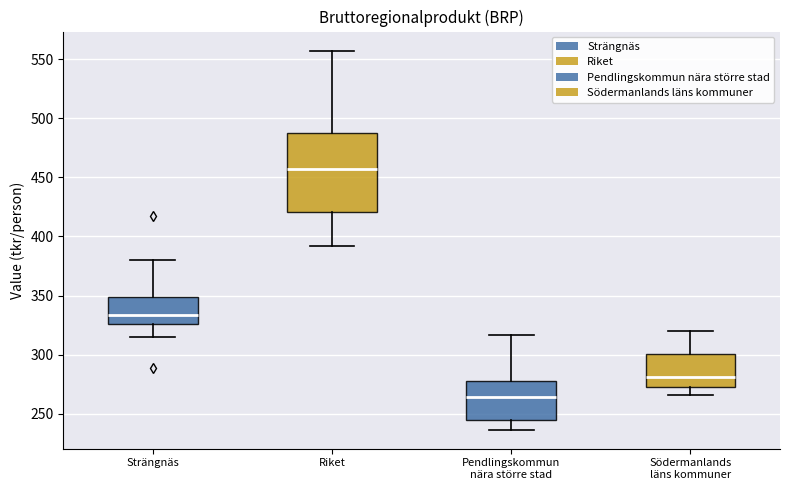

Reading left to right, read every box against the y-axis: the position of its median line, the range the box covers, and the ends of its whiskers. The values are not printed on the chart, so give them approximately, as read against the axis.

Strängnäs: median 335, box 325 to 350, whiskers 315 to 380
Riket: median 455, box 420 to 485, whiskers 390 to 555
Pendlingskommun nära större stad: median 265, box 245 to 275, whiskers 235 to 315
Södermanlands läns kommuner: median 280, box 275 to 300, whiskers 265 to 320